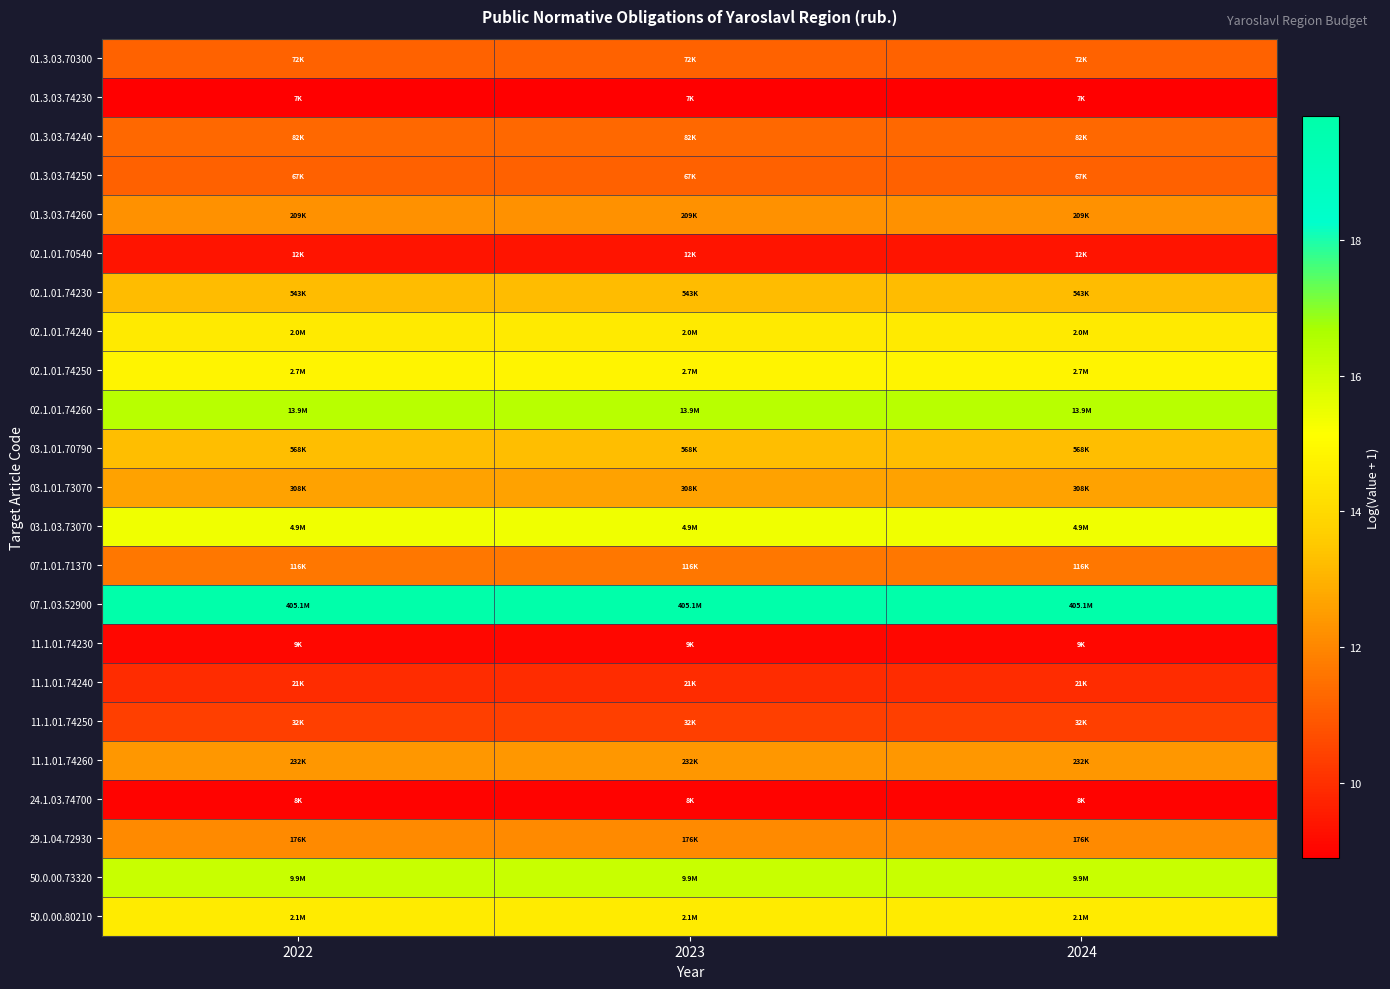

At how many categories does at least one series exceed 13?

3